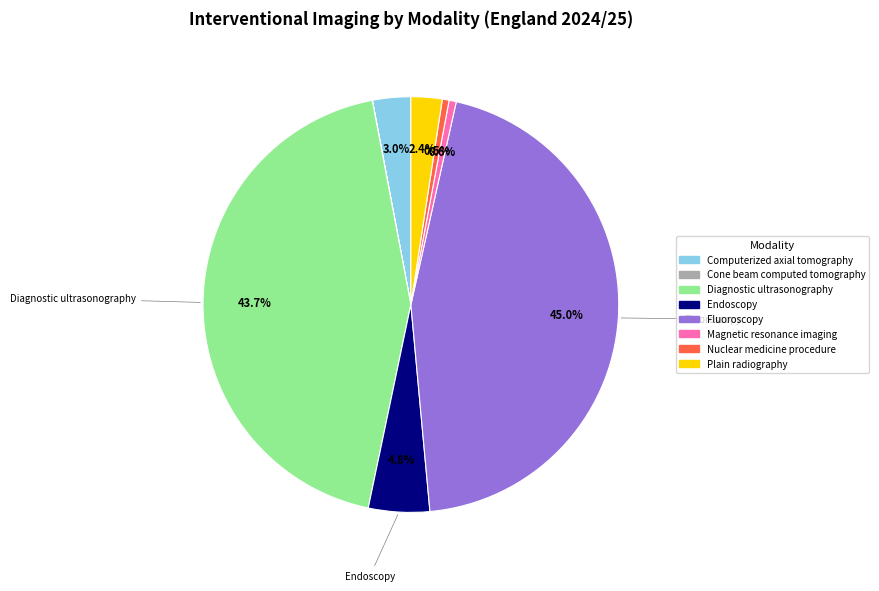

Which category has the biggest portion of the pie?

Fluoroscopy